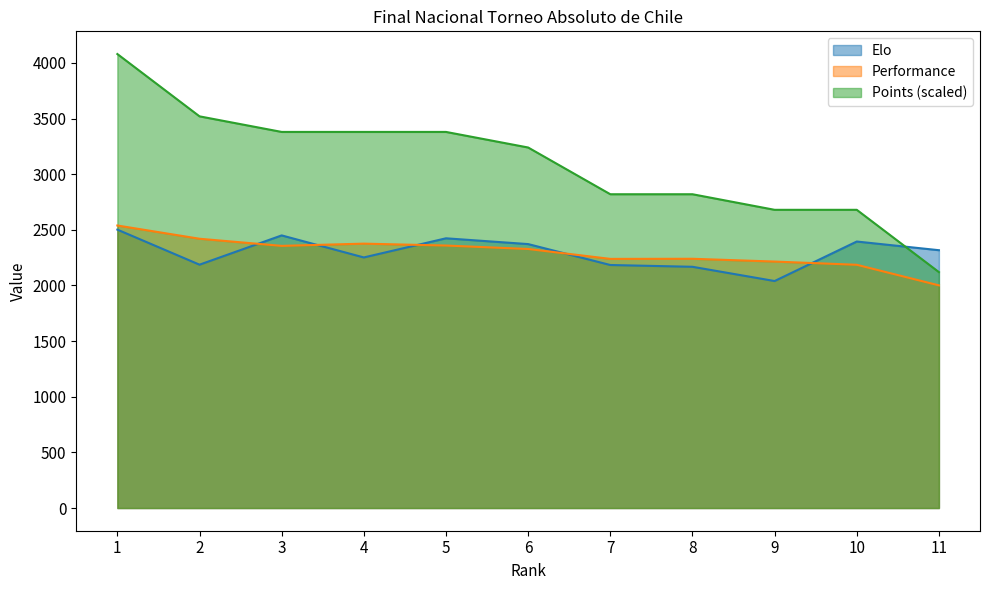

Which series changed the most between 6 and 7?

Points (scaled)